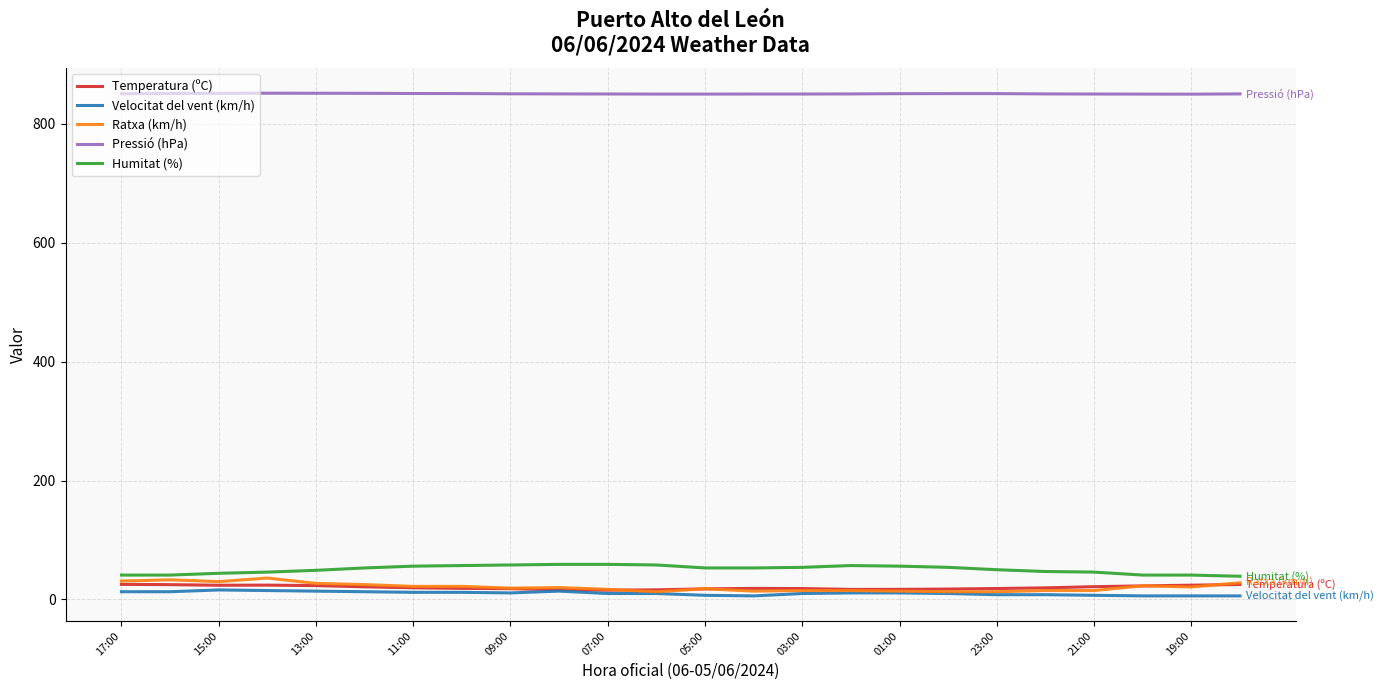

Which series has the largest total across all categories?

Pressió (hPa)